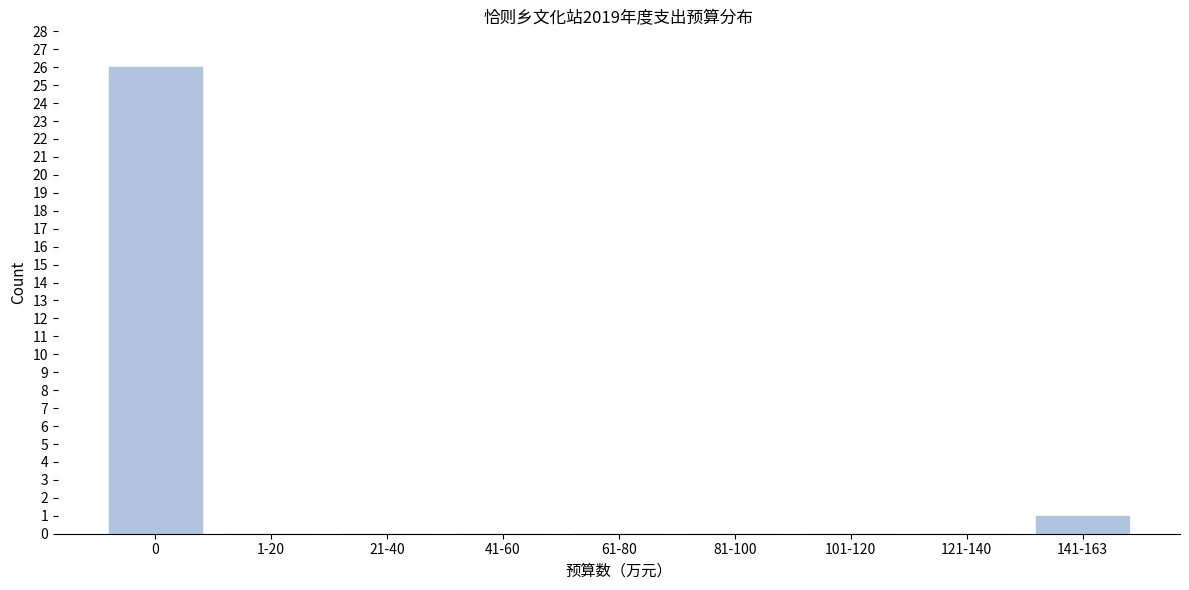

Reading right to left, what are all the values shown in this chart?

141-163=1	121-140=0	101-120=0	81-100=0	61-80=0	41-60=0	21-40=0	1-20=0	0=26